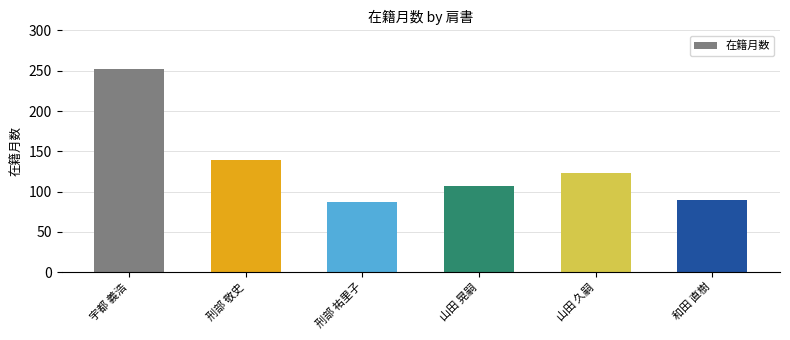

What position from the right is 刑部 祐里子?

4